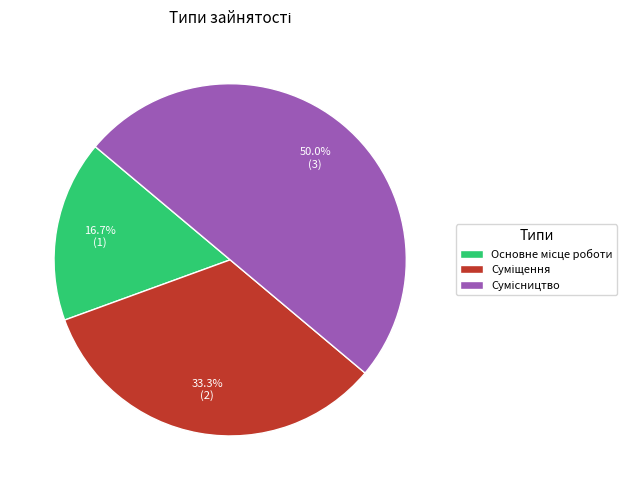

How many segments does this pie chart have?

3